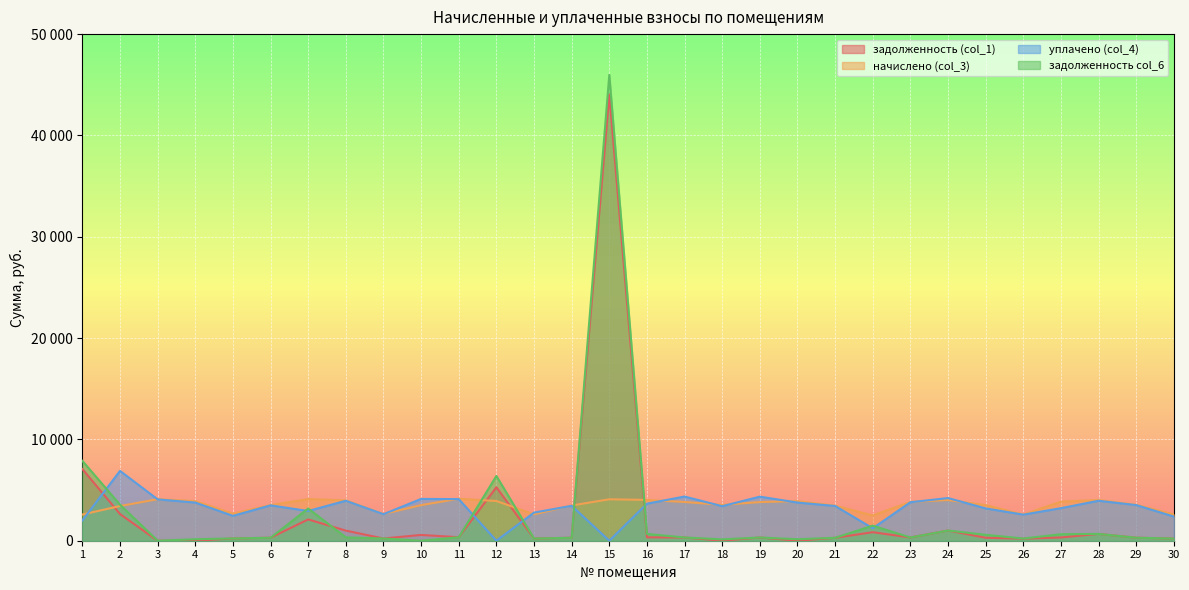

Reading right to left, transcribe all the data shown in this chart.

задолженность (col_1): 30=216.4	29=295.7	28=671.1	27=321.6	26=202.7	25=292.7	24=1006.0	23=319.4	22=840.9	21=288.2	20=0.0	19=317.9	18=0.0	17=318.6	16=335.7	15=44058.1	14=289.7	13=217.1	12=5277.6	11=345.3	10=570.8	9=220.1	8=997.2	7=2102.1	6=293.4	5=223.0	4=0.0	3=0.0	2=2633.1	1=7075.0
начислено (col_3): 30=2596.4	29=3547.9	28=4019.2	27=3859.1	26=2596.4	25=3512.4	24=4019.2	23=3832.4	22=2498.6	21=3459.0	20=3912.5	19=3814.7	18=3539.0	17=3823.6	16=4028.0	15=4090.3	14=3476.8	13=2605.3	12=3921.4	11=4143.7	10=3512.4	9=2641.0	8=3983.6	7=4108.1	6=3521.3	5=2676.5	4=3912.5	3=4099.2	2=3423.5	1=2587.6
уплачено (col_4): 30=2380.1	29=3516.8	28=3942.9	27=3214.8	26=2573.7	25=3188.9	24=4211.0	23=3798.8	22=1227.1	21=3428.7	20=3766.2	19=4350.1	18=3406.8	17=4360.2	16=3658.3	15=0.0	14=3446.3	13=2776.7	12=0.0	11=4107.4	10=4124.9	9=2617.8	8=3943.6	7=2935.3	6=3490.4	5=2453.4	4=3766.2	3=4081.4	2=6892.0	1=2000.0
задолженность col_6: 30=216.4	29=295.7	28=672.4	27=643.2	26=216.4	25=585.4	24=1007.0	23=319.4	22=1485.4	21=288.2	20=146.2	19=317.9	18=132.3	17=319.6	16=671.3	15=45979.4	14=289.7	13=217.1	12=6391.8	11=345.3	10=0.0	9=220.1	8=332.0	7=3179.3	6=293.4	5=225.6	4=146.2	3=0.0	2=3556.9	1=7884.1